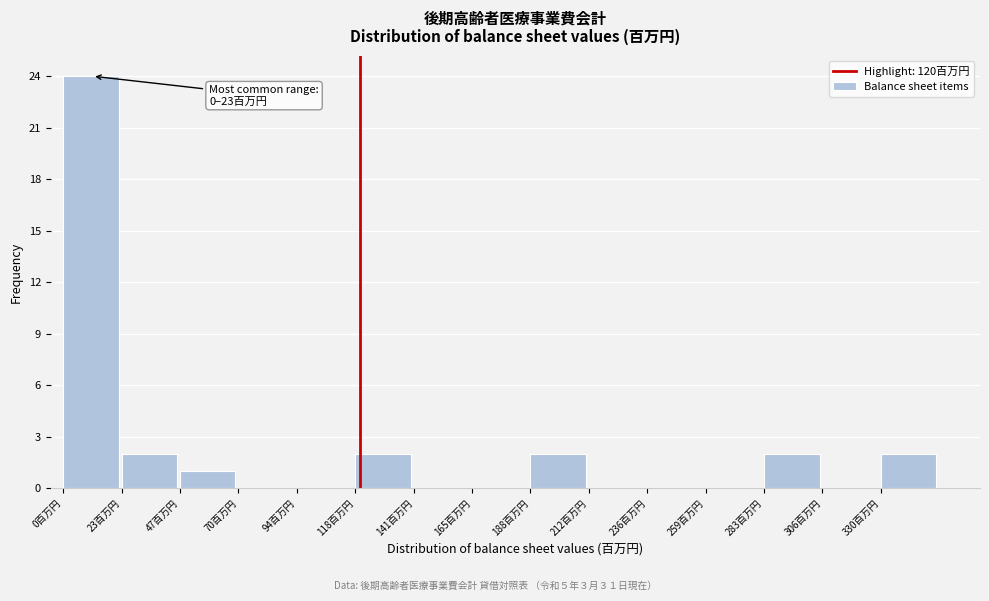

Which range on the x-axis has the tallest bar?

0 to 25